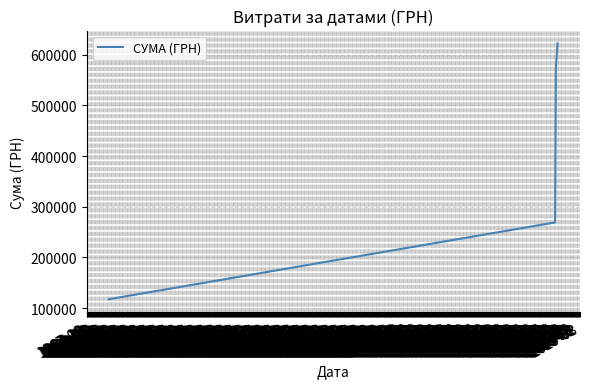

What is the smallest value displayed?

117579.8